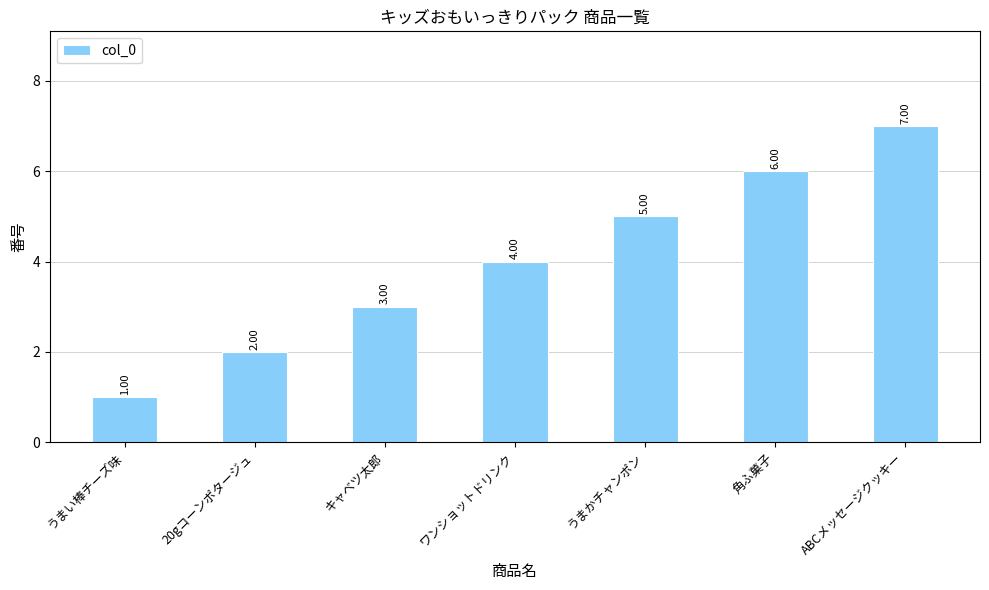

Is it true that the value at 20gコーンポタージュ is 1?

False